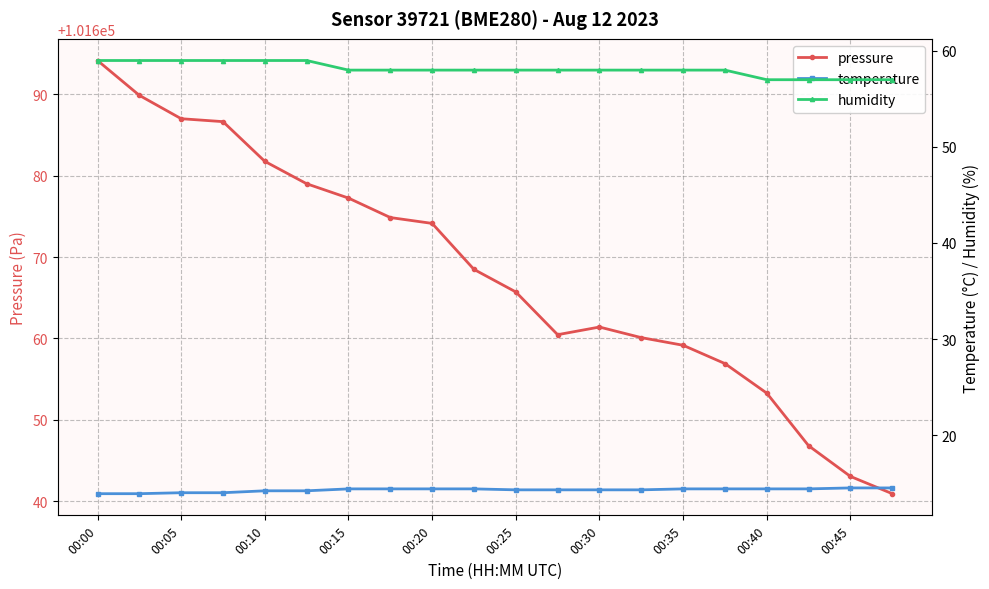

True or false: pressure has a value of 101661.4 at 00:30.

True